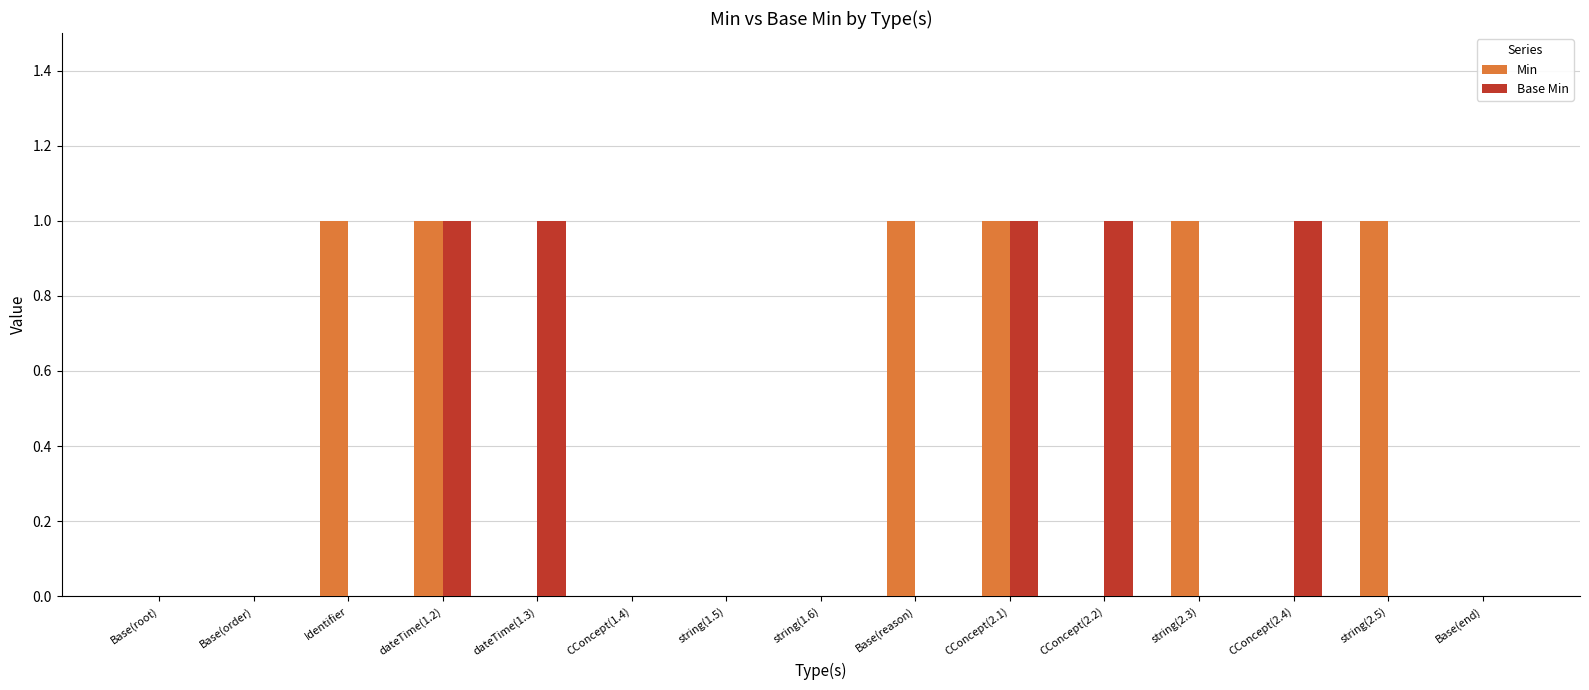

Which series has the largest total across all categories?

Min